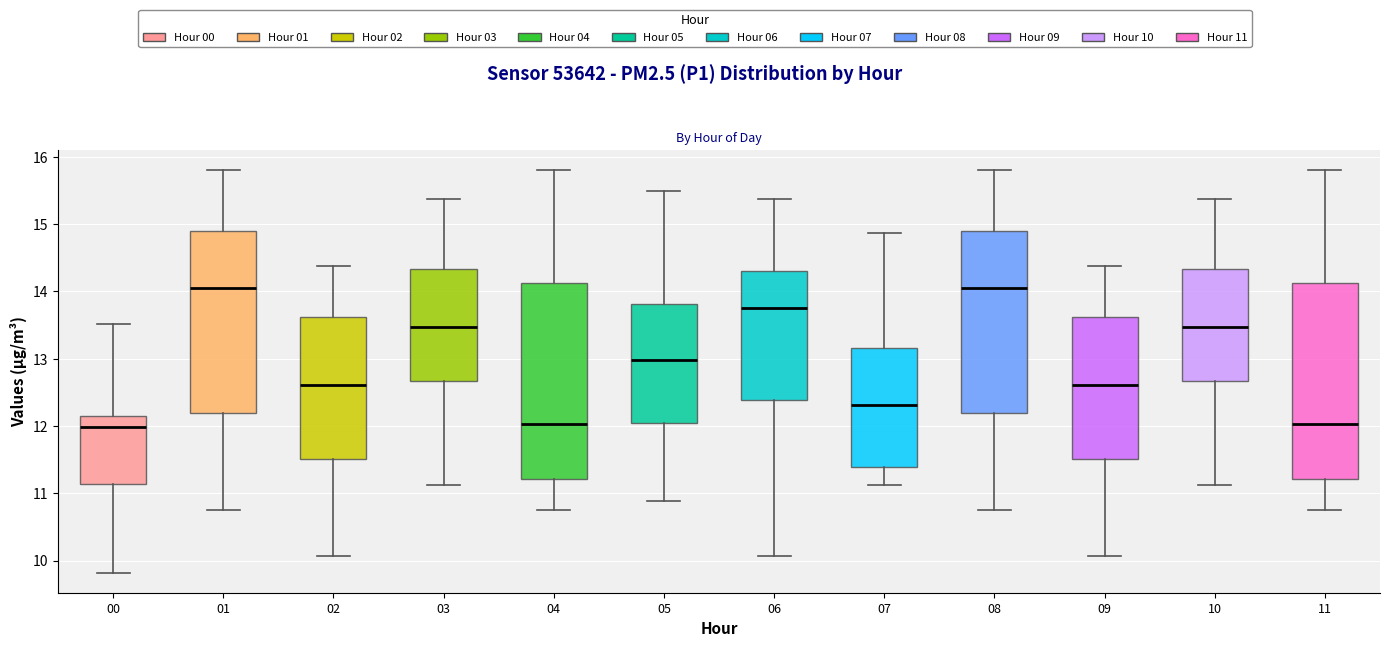

Reading left to right, transcribe this box plot: for each box, give where its median line is, the range the box spans, and where its two whiskers end, as read against the y-axis. The values are not printed on the chart, so give them approximately, as read against the axis.

00: median 12.0, box 11.1 to 12.1, whiskers 9.8 to 13.5
01: median 14.0, box 12.2 to 14.9, whiskers 10.8 to 15.8
02: median 12.6, box 11.5 to 13.6, whiskers 10.1 to 14.4
03: median 13.5, box 12.7 to 14.3, whiskers 11.1 to 15.4
04: median 12.0, box 11.2 to 14.1, whiskers 10.8 to 15.8
05: median 13.0, box 12.1 to 13.8, whiskers 10.9 to 15.5
06: median 13.8, box 12.4 to 14.3, whiskers 10.1 to 15.4
07: median 12.3, box 11.4 to 13.2, whiskers 11.1 to 14.9
08: median 14.0, box 12.2 to 14.9, whiskers 10.8 to 15.8
09: median 12.6, box 11.5 to 13.6, whiskers 10.1 to 14.4
10: median 13.5, box 12.7 to 14.3, whiskers 11.1 to 15.4
11: median 12.0, box 11.2 to 14.1, whiskers 10.8 to 15.8